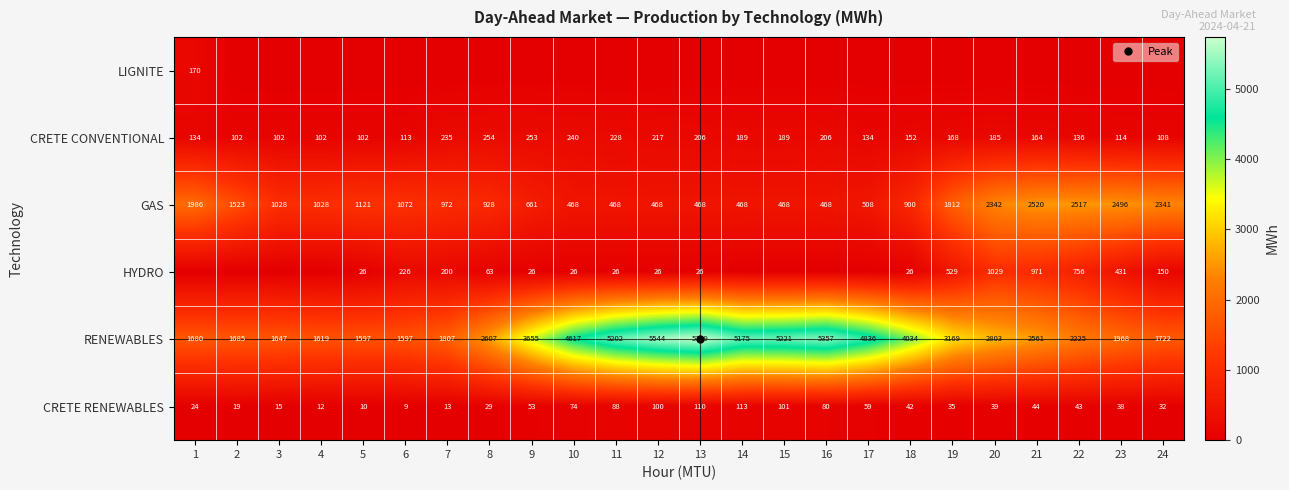

At which label does RENEWABLES first exceed 2803?

9